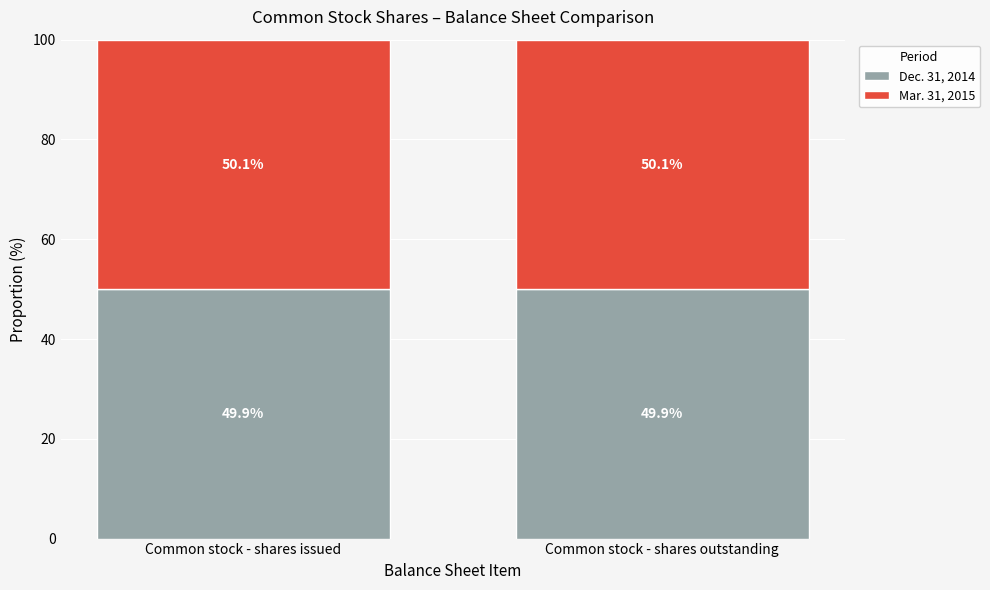

Reading right to left, transcribe the values for Dec. 31, 2014.

Common stock - shares outstanding=49.9	Common stock - shares issued=49.9